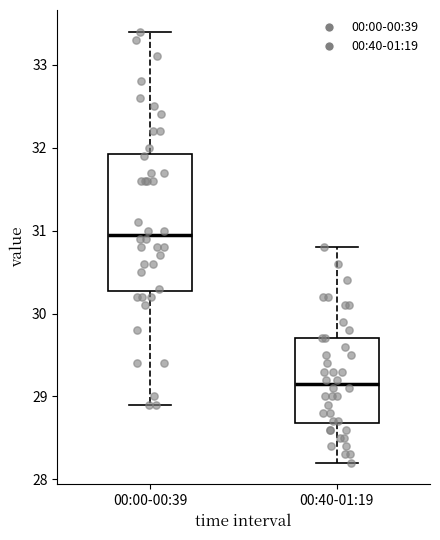

Which box is the tallest, from its lower edge to its upper edge?

00:00-00:39